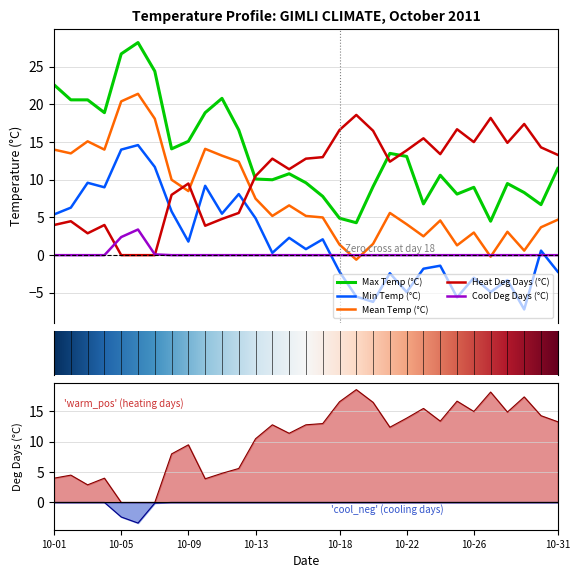

How many lines are shown in the chart?

5